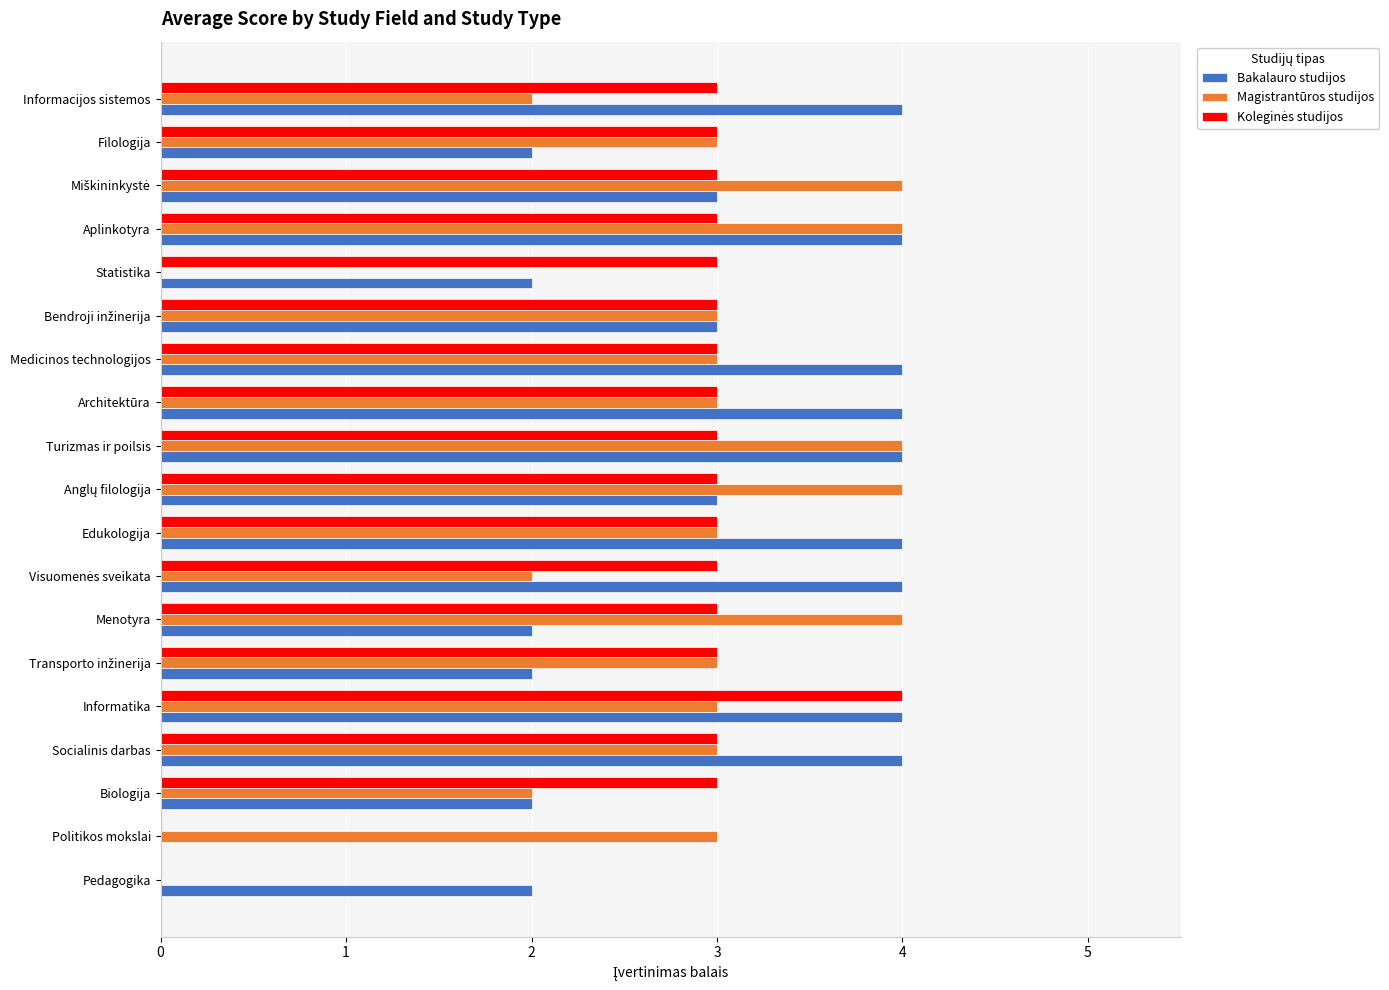

What is the maximum value for Magistrantūros studijos?

4